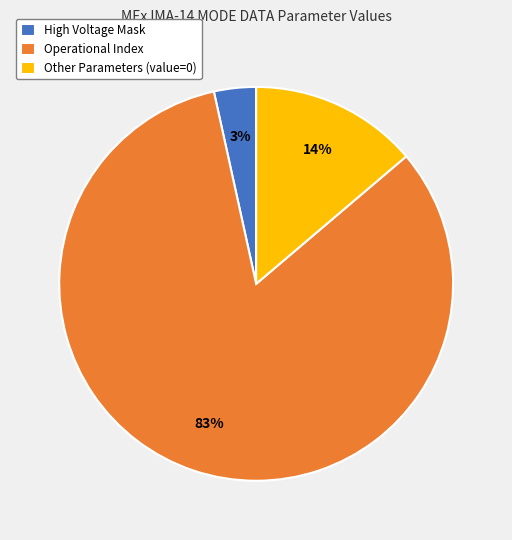

Is it true that Operational Index is 83% of the pie?

True